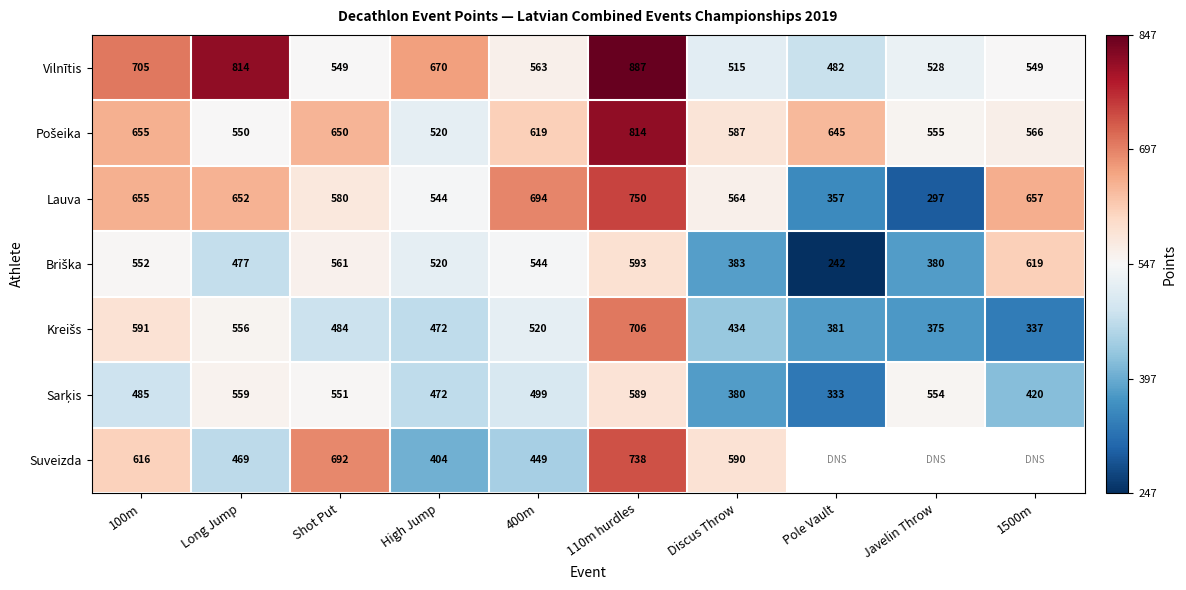

Where is Vilnītis nearest to the value 684?

High Jump